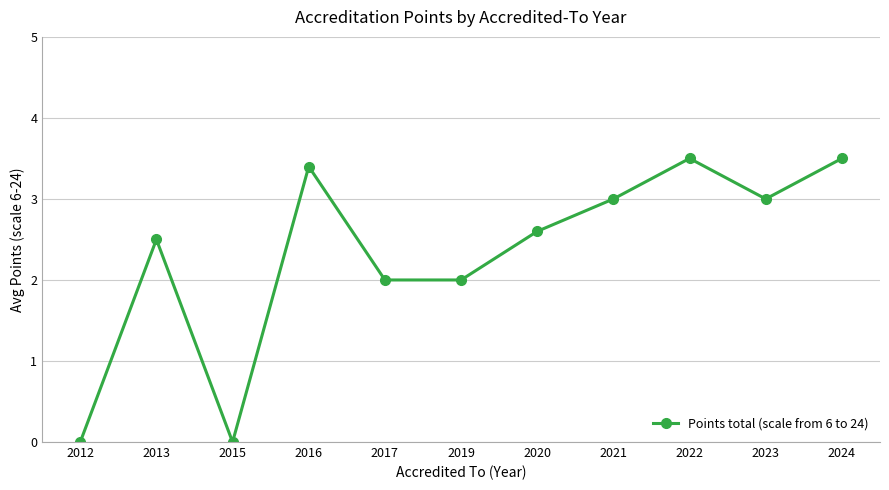

Reading left to right, extract all data points from this chart.

2012=0.0	2013=2.5	2015=0.0	2016=3.4	2017=2.0	2019=2.0	2020=2.6	2021=3.0	2022=3.5	2023=3.0	2024=3.5